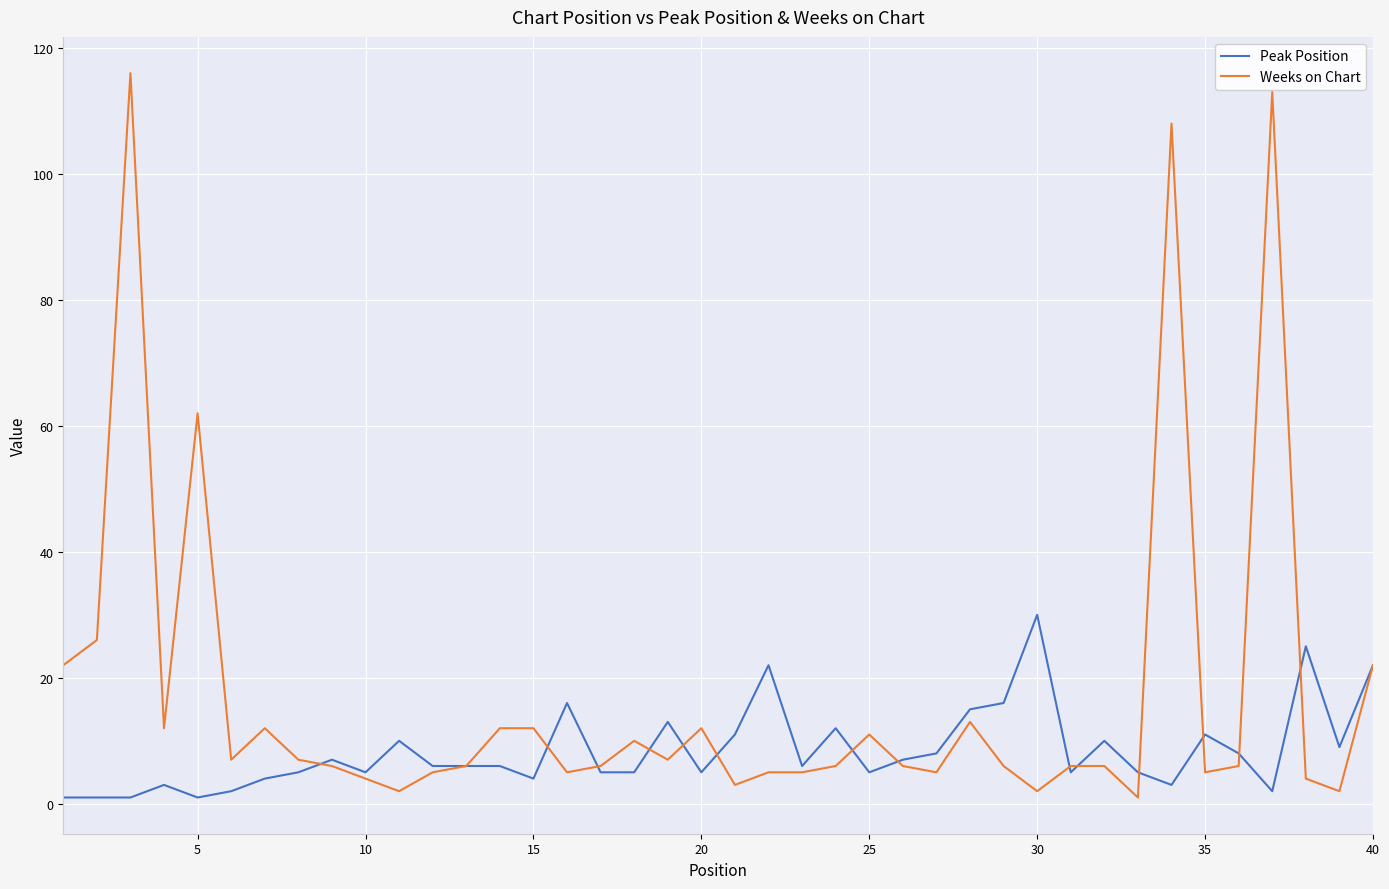

Rank the series by their maximum value, from lowest to highest.

Peak Position, Weeks on Chart